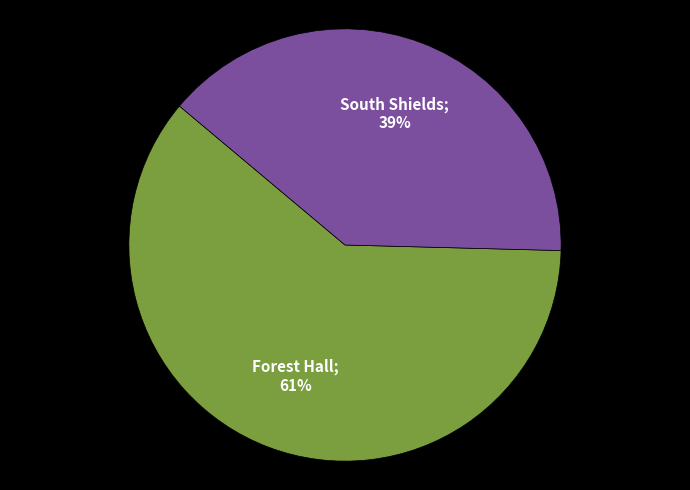

To the nearest percent, what is the average slice percentage?

50%